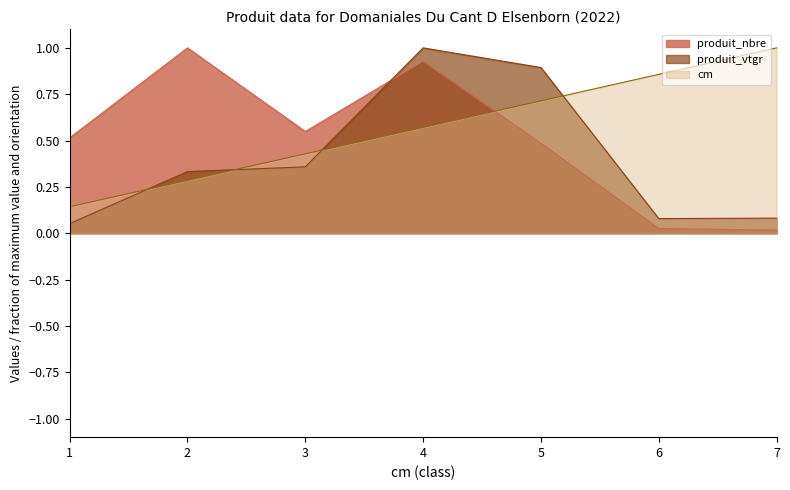

List the series in order of their peak value, lowest first.

cm, produit_nbre, produit_vtgr